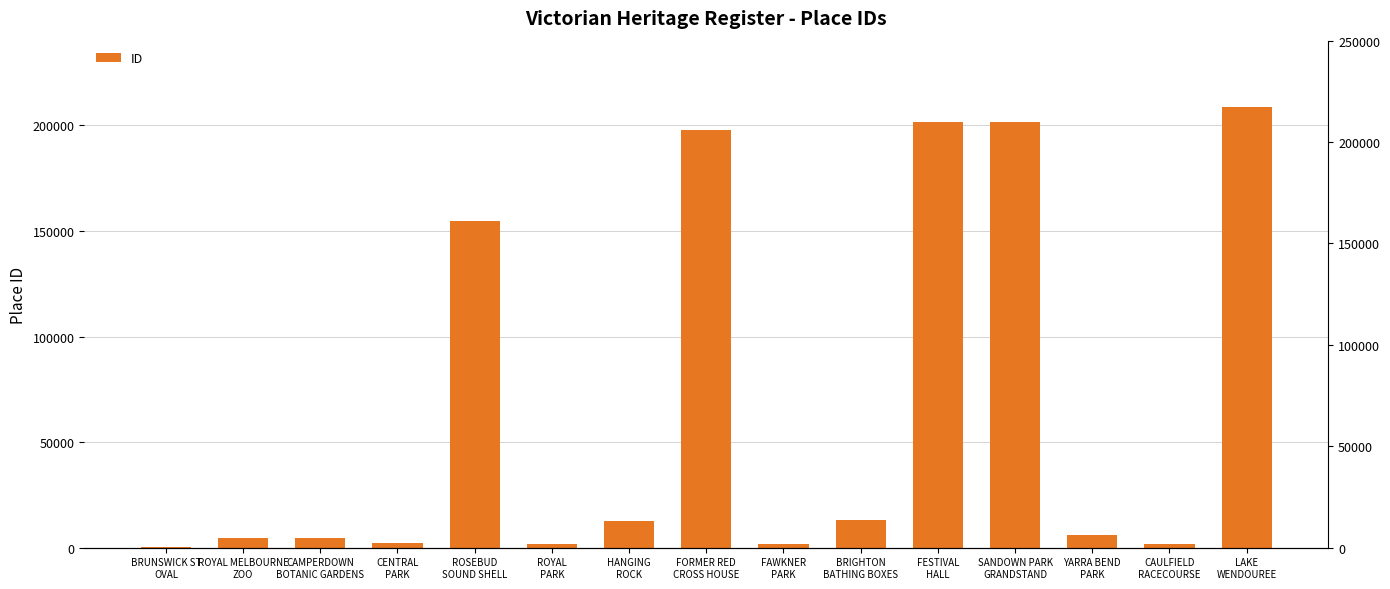

True or false: the data shows 12533 at HANGING
ROCK.

True